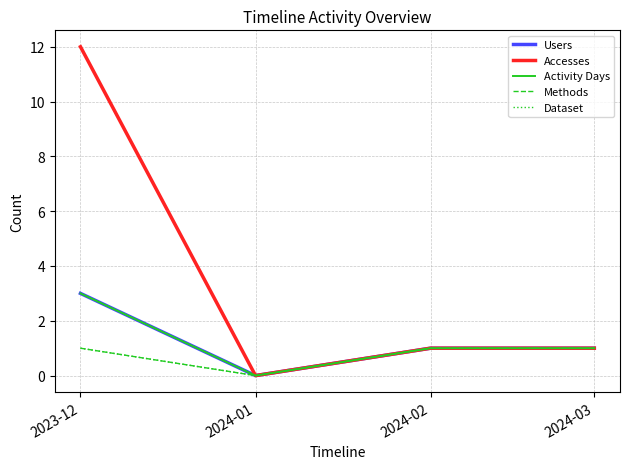

What is the value of the Dataset point at the 4th from the left?

1